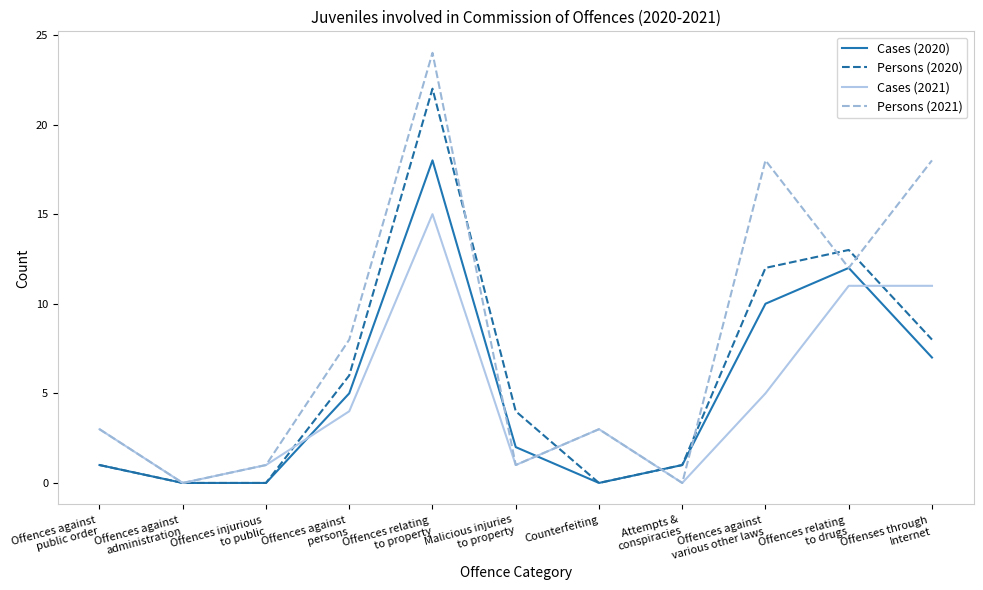

At which label is Cases (2020) closest to 9?

Offences against
various other laws